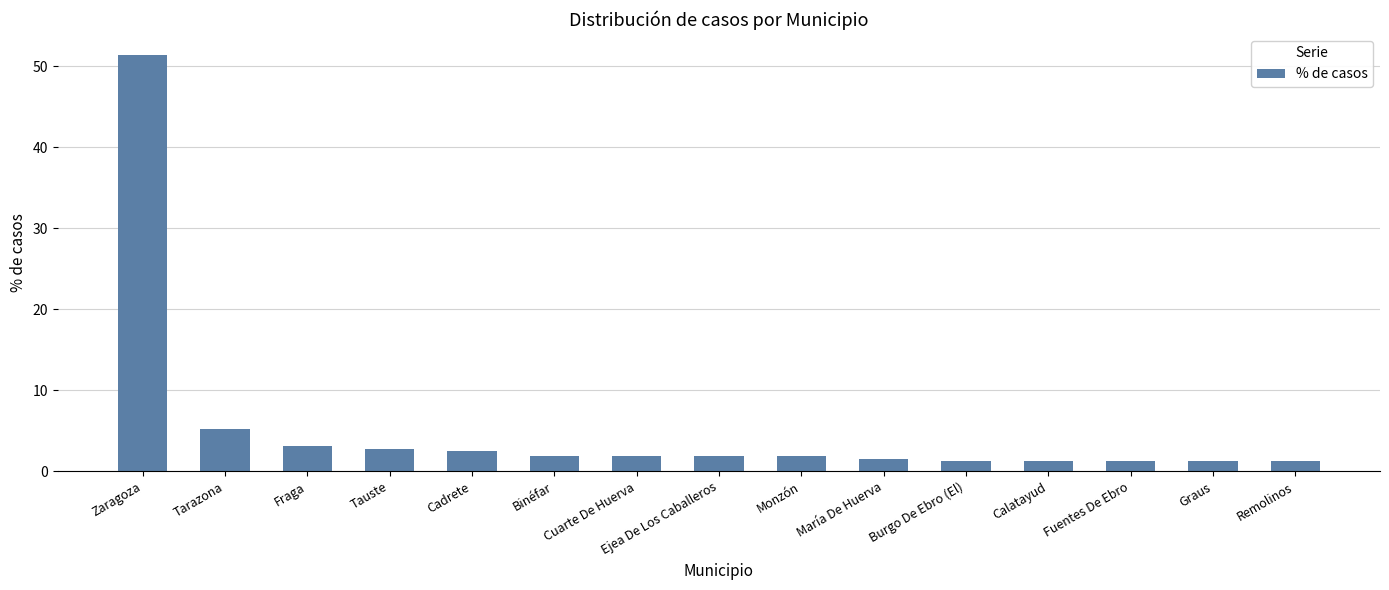

What position from the left is Calatayud?

12